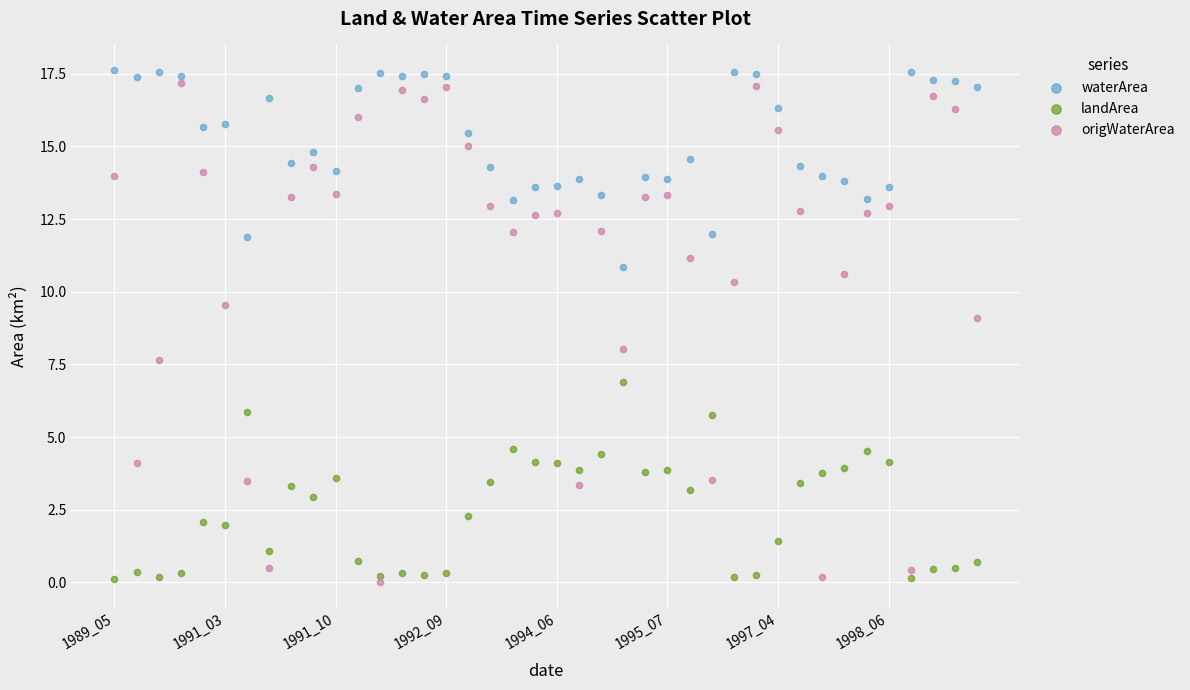

Which series has the widest spread of Y values?

origWaterArea